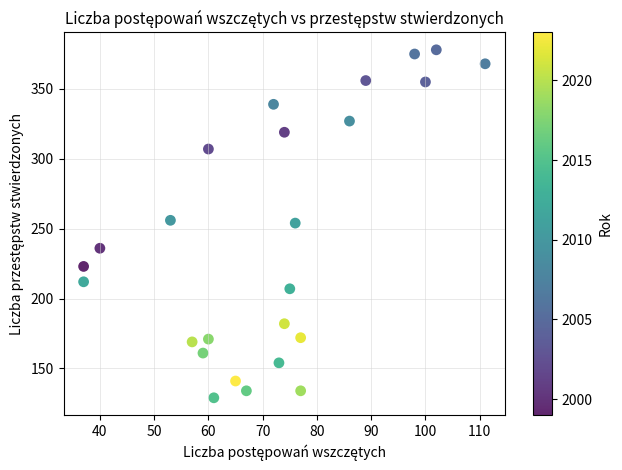

What is the range of Y values (max minus min)?

249